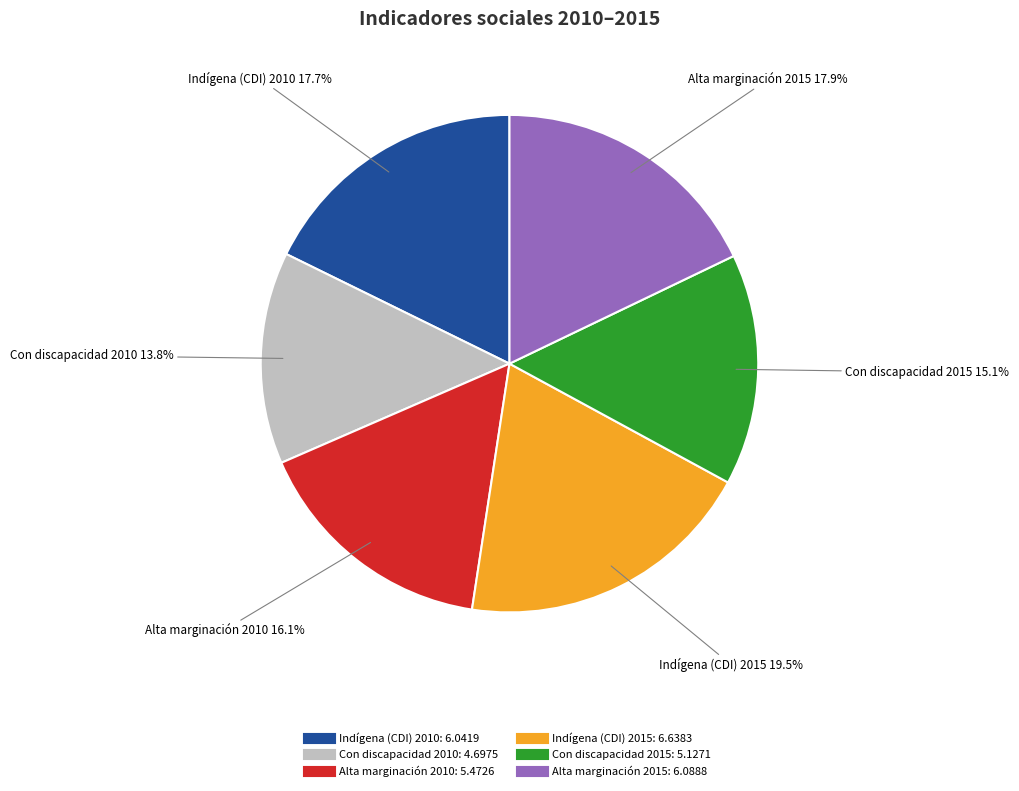

Is it true that Con discapacidad 2015 is 26% of the pie?

False